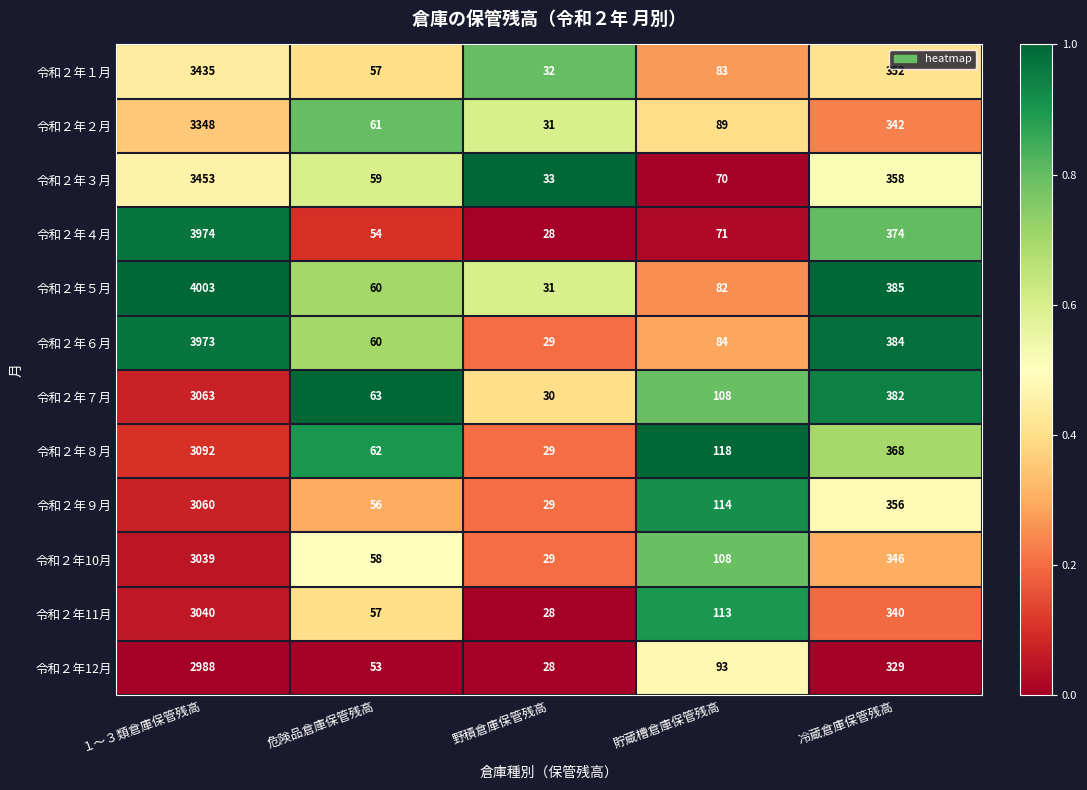

What is the approximate value of 令和２年11月 at 野積倉庫保管残高?

28